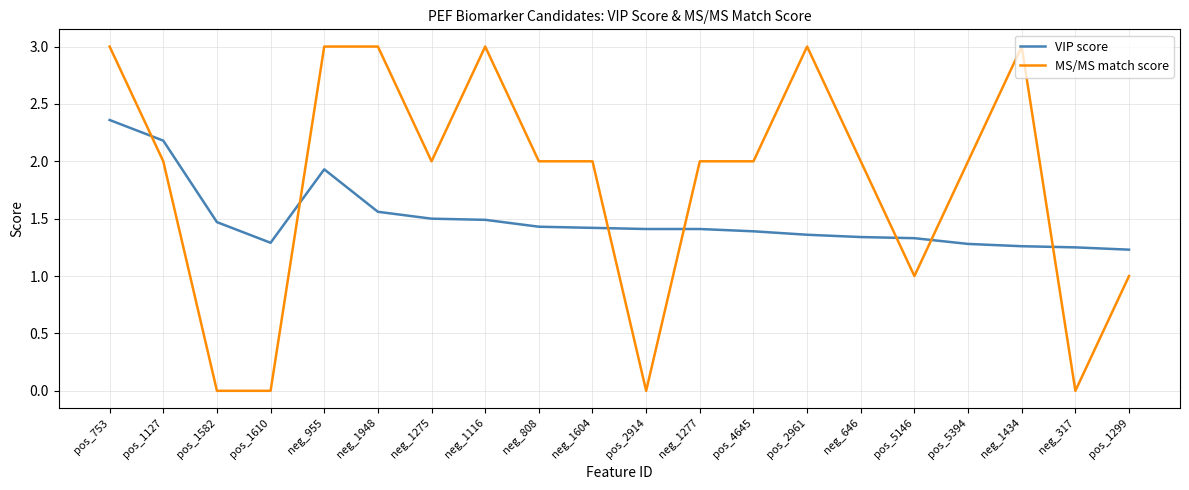

What is the spread (max minus min) of values at pos_5394?

0.7